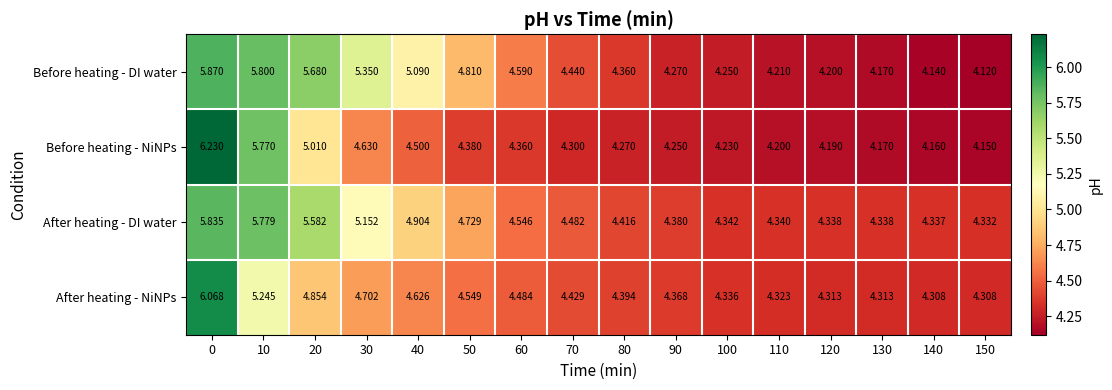

Rank the series by their maximum value, from lowest to highest.

After heating - DI water, Before heating - DI water, After heating - NiNPs, Before heating - NiNPs